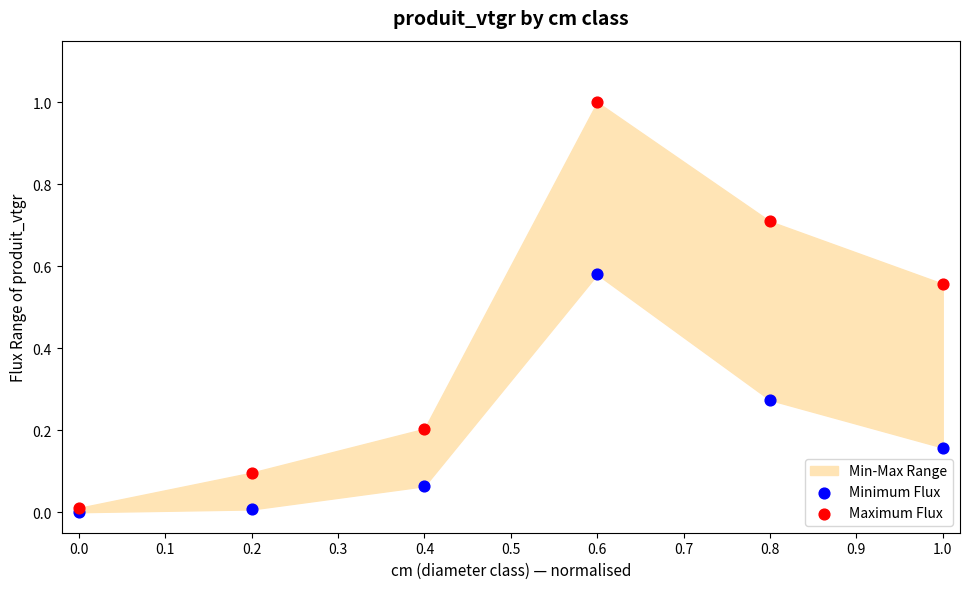

Which series contains the lowest Y value?

Minimum Flux